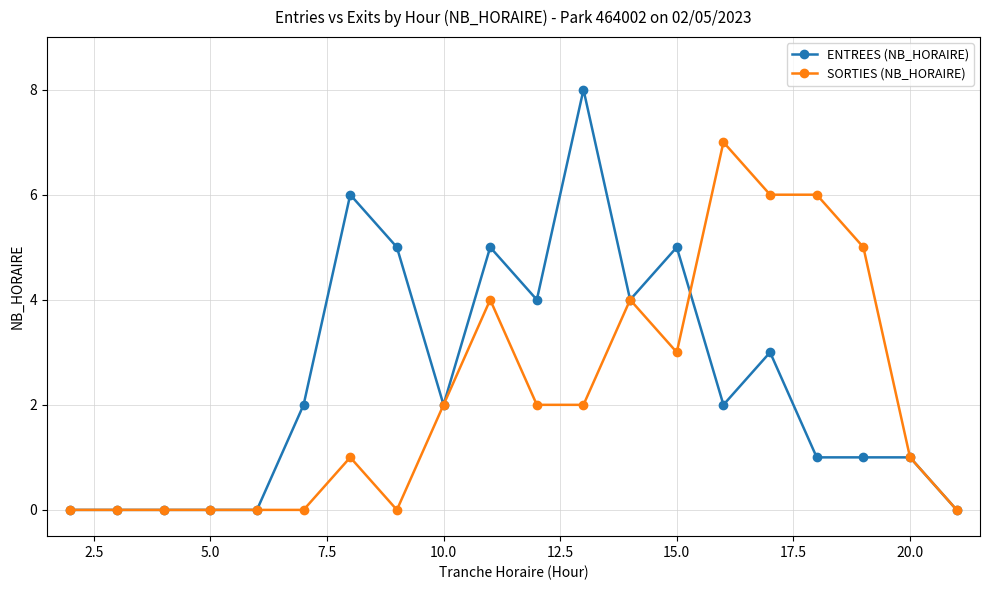

True or false: ENTREES (NB_HORAIRE) has more than 0 points higher than both neighbors.

True